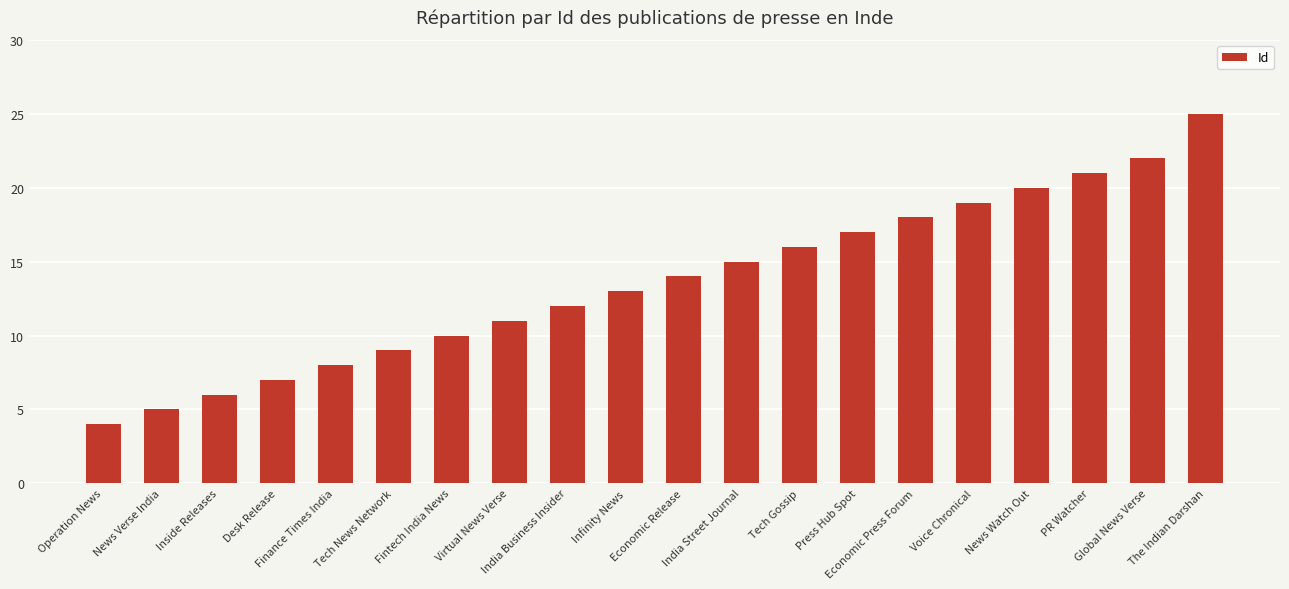

The value at India Business Insider is 12. True or false?

True